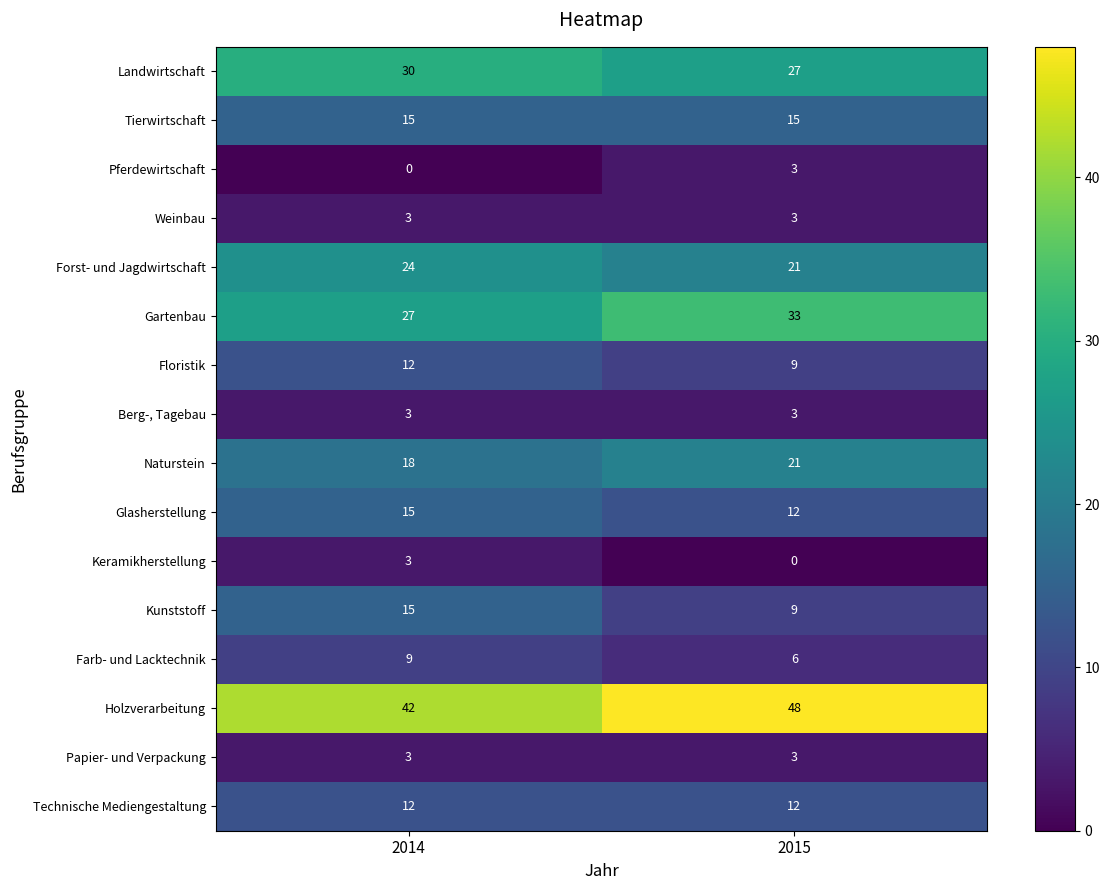

What value does the Floristik series have at 2014?

12